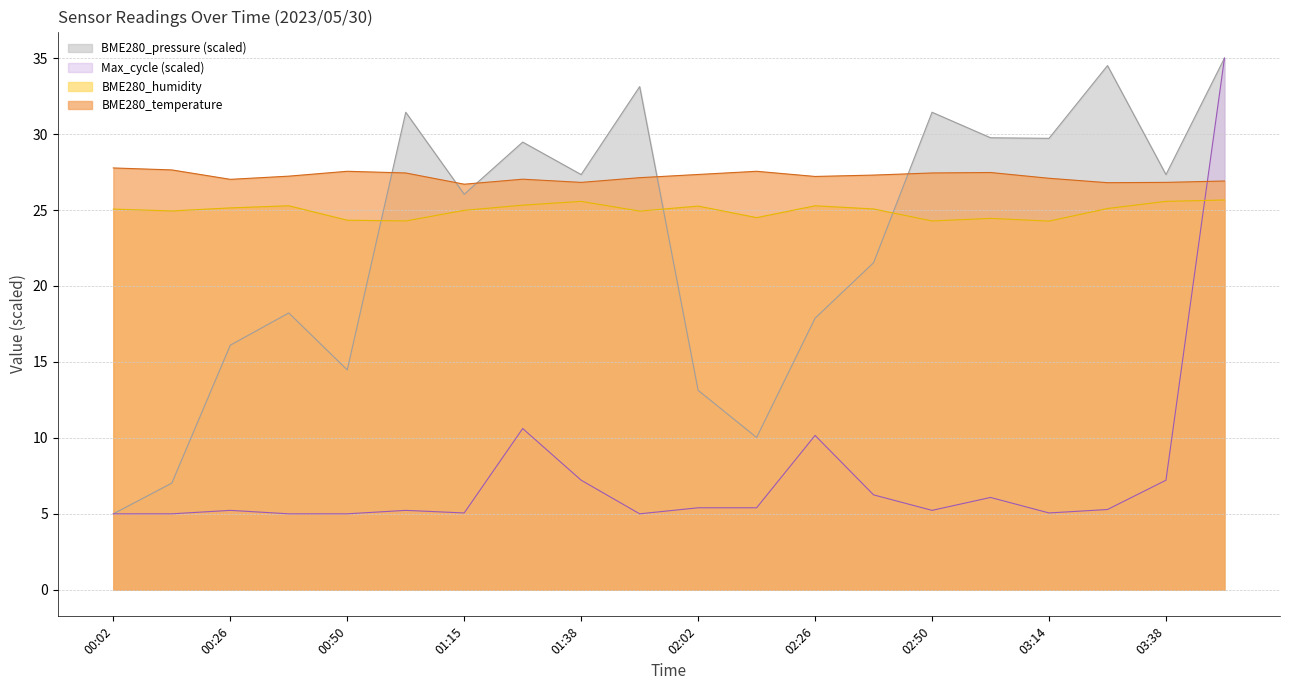

Does the chart have visible grid lines?

Yes